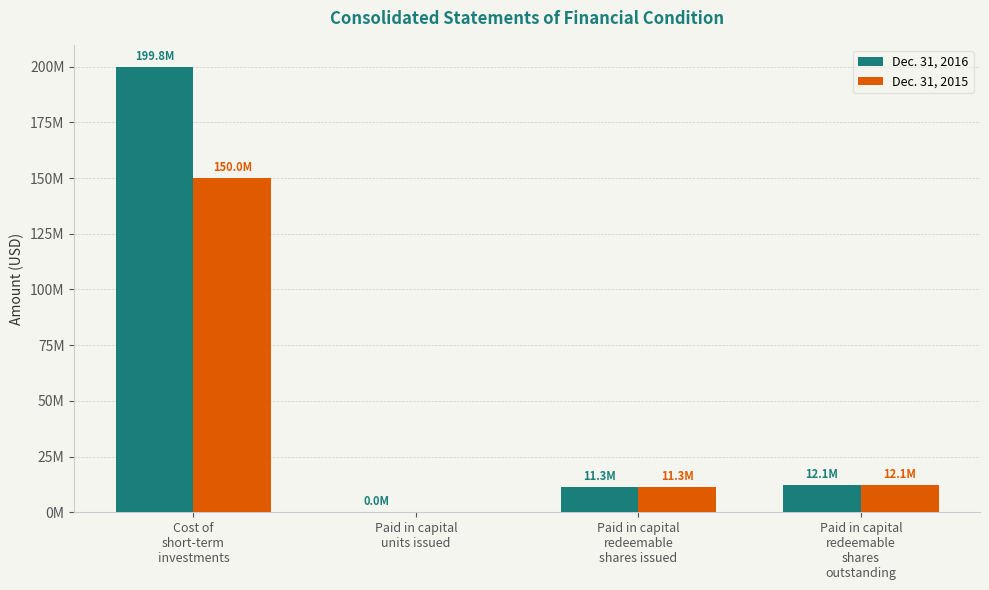

Where does the Dec. 31, 2016 series first go above 12100000?

Cost of
short-term
investments